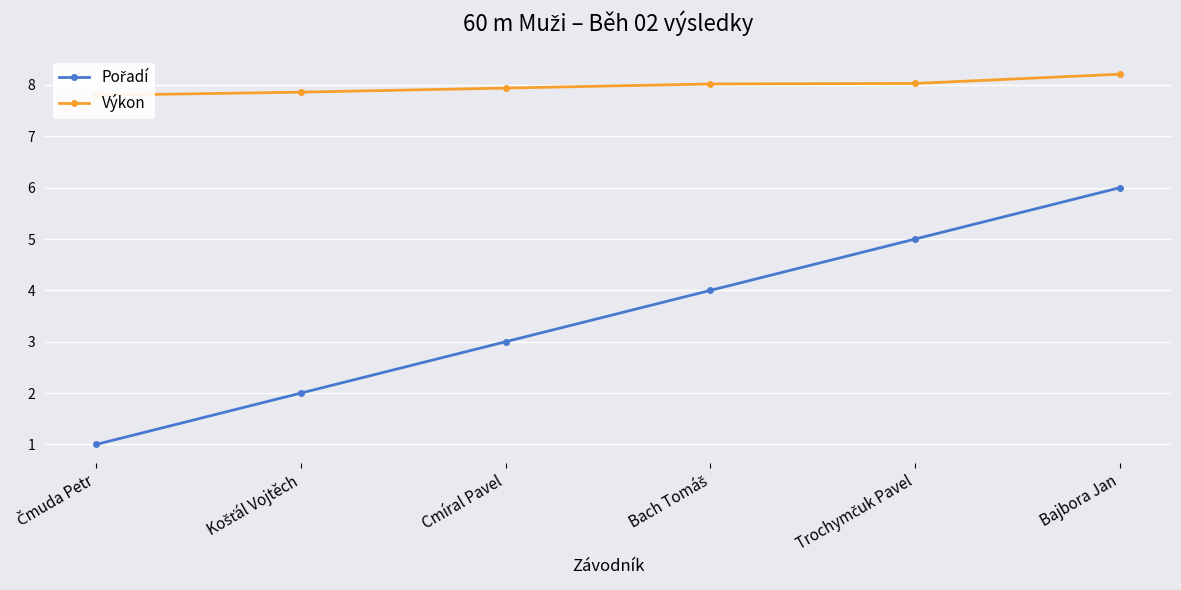

Reading left to right, list all the values displayed in this chart.

Pořadí: 1.0	2.0	3.0	4.0	5.0	6.0
Výkon: 7.8	7.9	7.9	8.0	8.0	8.2